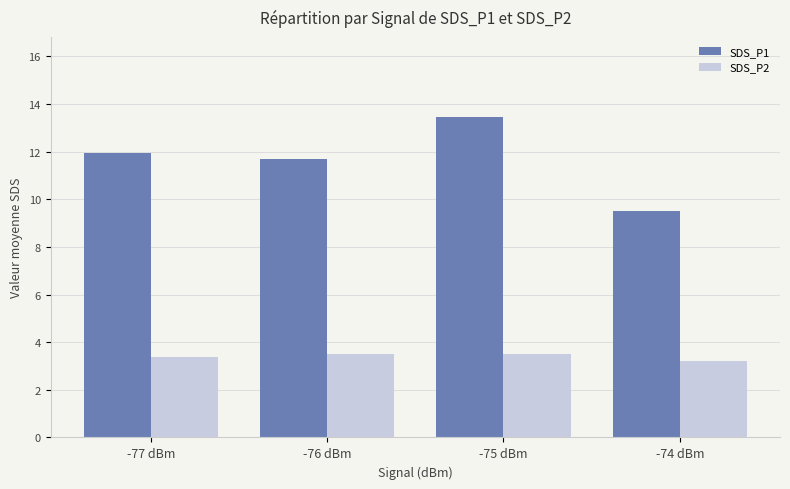

Which series has the largest range (max minus min)?

SDS_P1